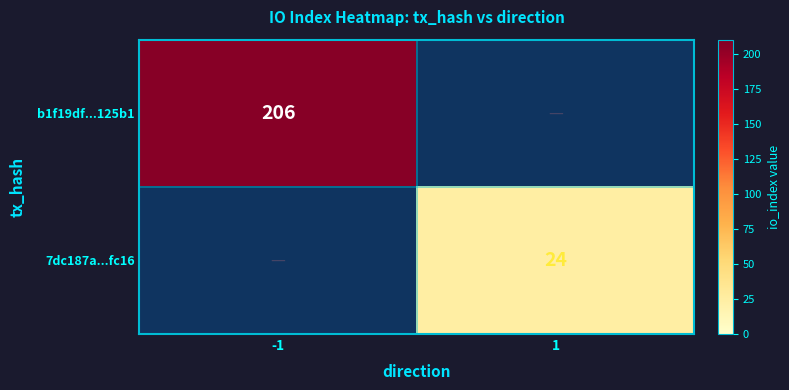

At which category is the sum across all series the highest?

-1